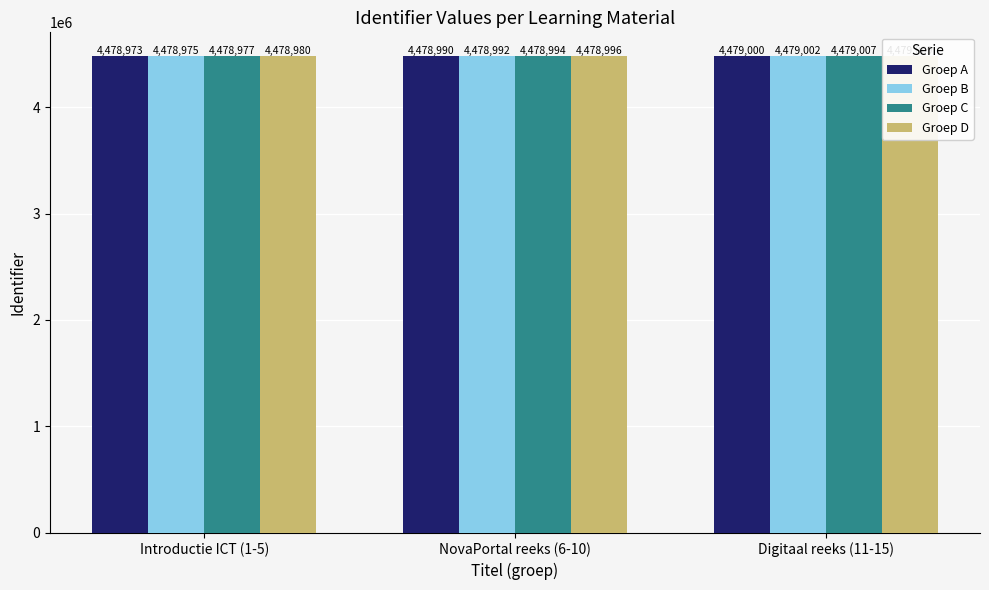

What is the label of the 1st bar from the left?

Introductie ICT (1-5)